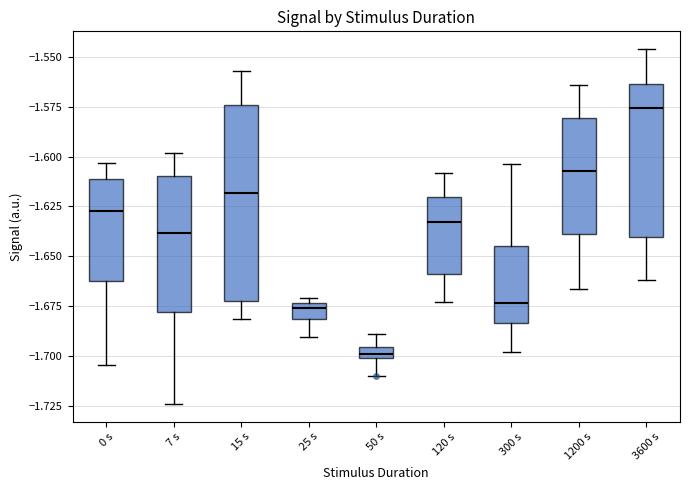

Which box is the tallest, from its lower edge to its upper edge?

15 s